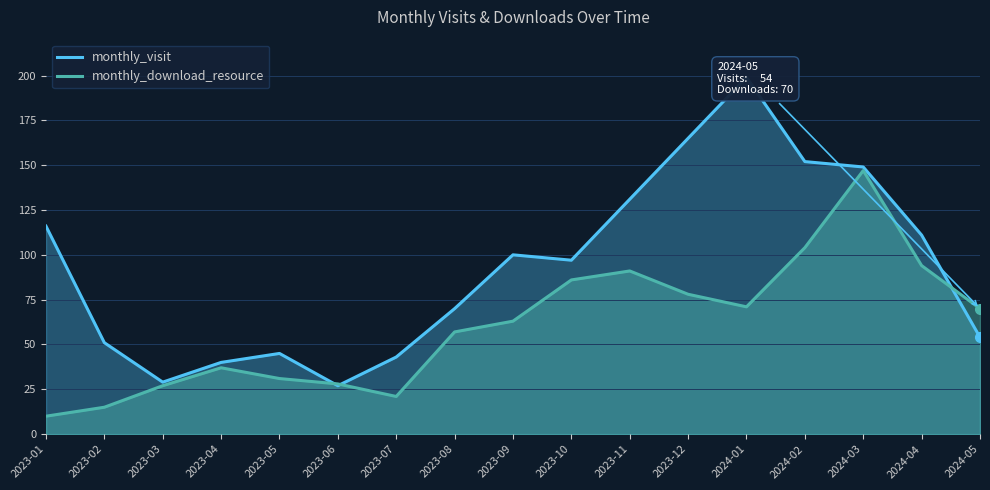

What is the sum of all monthly_download_resource values?

1030